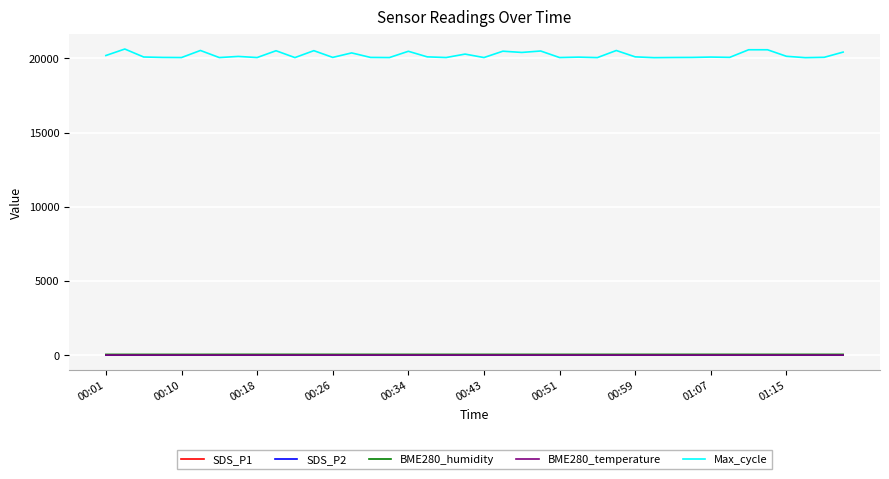

What is the average value of the BME280_humidity series?

59.3